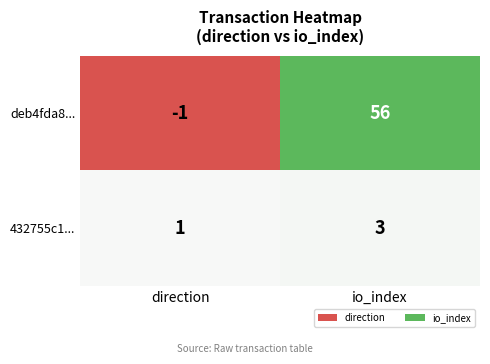

What is the difference between the maximum and minimum values in the deb4fda8... series?

57